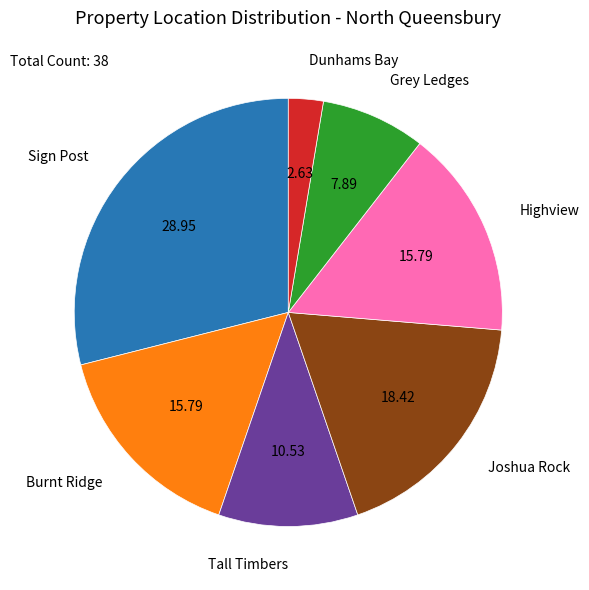

Is it true that Sign Post is 29% of the pie?

True